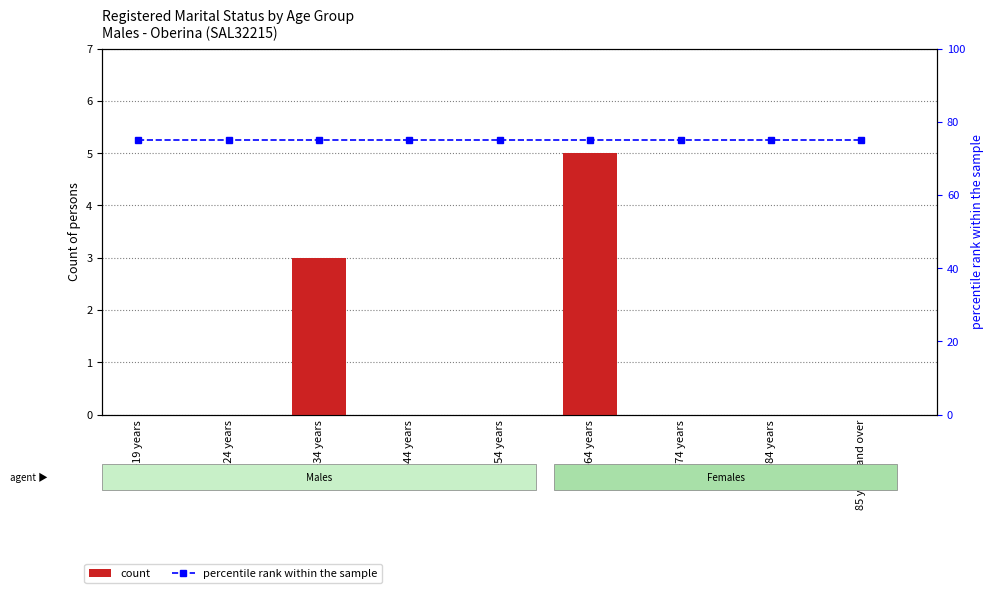

What is the label of the 9th bar from the left?

85 years and over